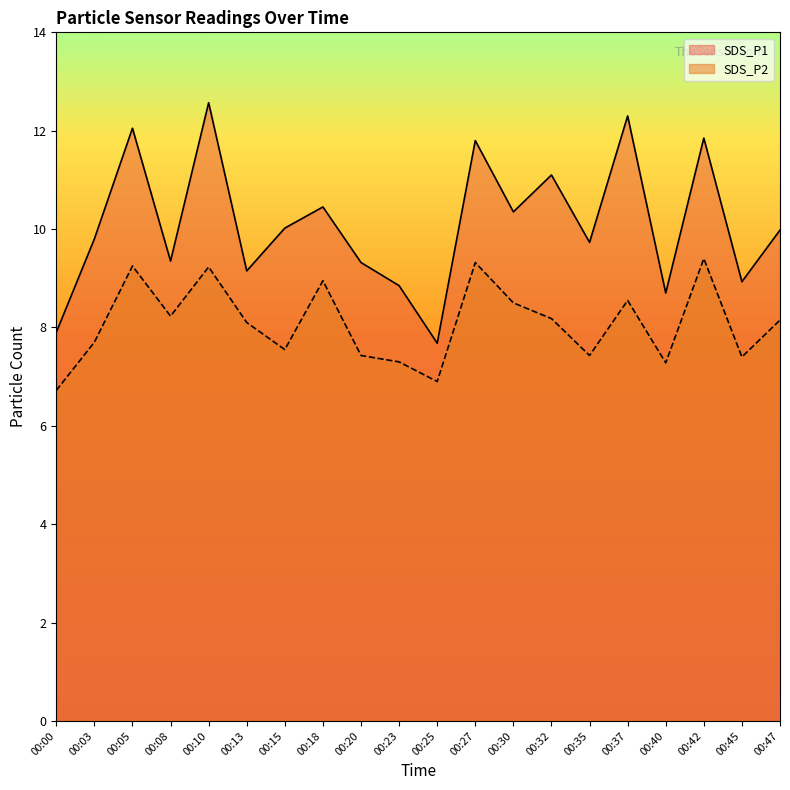

What is the spread (max minus min) of values at 00:37?

3.8